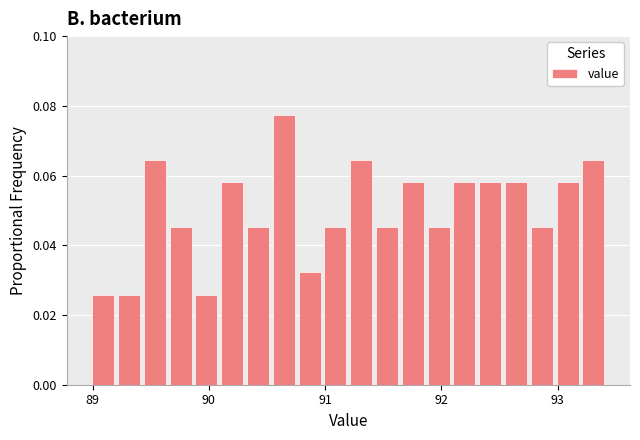

Read against the x-axis, roughly where is the centre of the tallest bar?

90.6